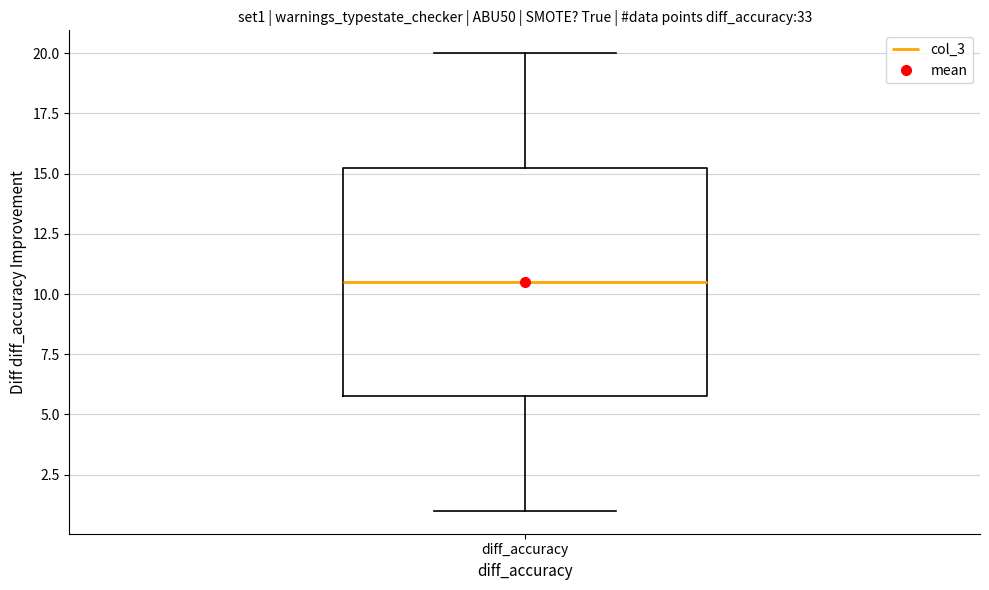

Transcribe this box plot: give where the median line is, the range the box spans, and where the two whiskers end, as read against the y-axis. The values are not printed on the chart, so give them approximately, as read against the axis.

median 10.5, box 6.0 to 15.5, whiskers 1.0 to 20.0